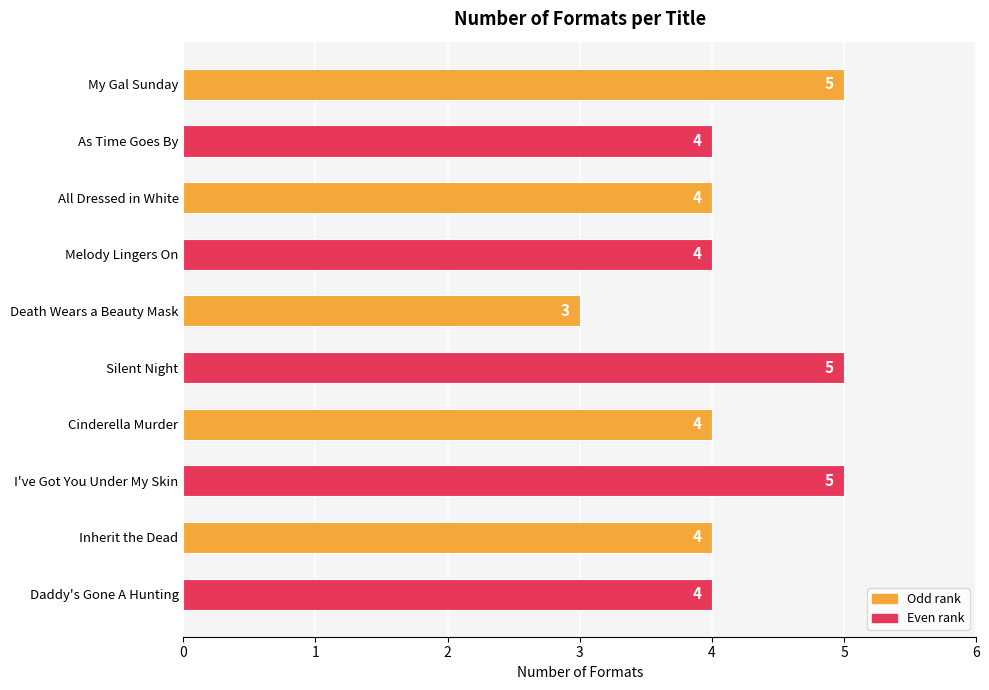

What position from the top is Silent Night?

6